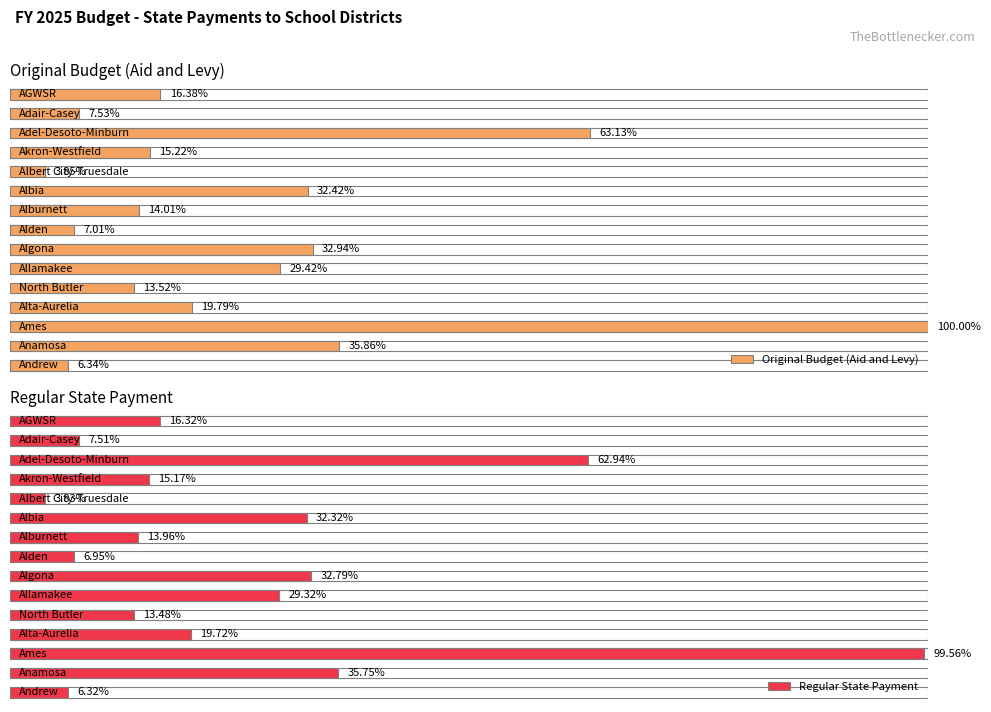

What is the label of the 8th bar from the left?

Alden